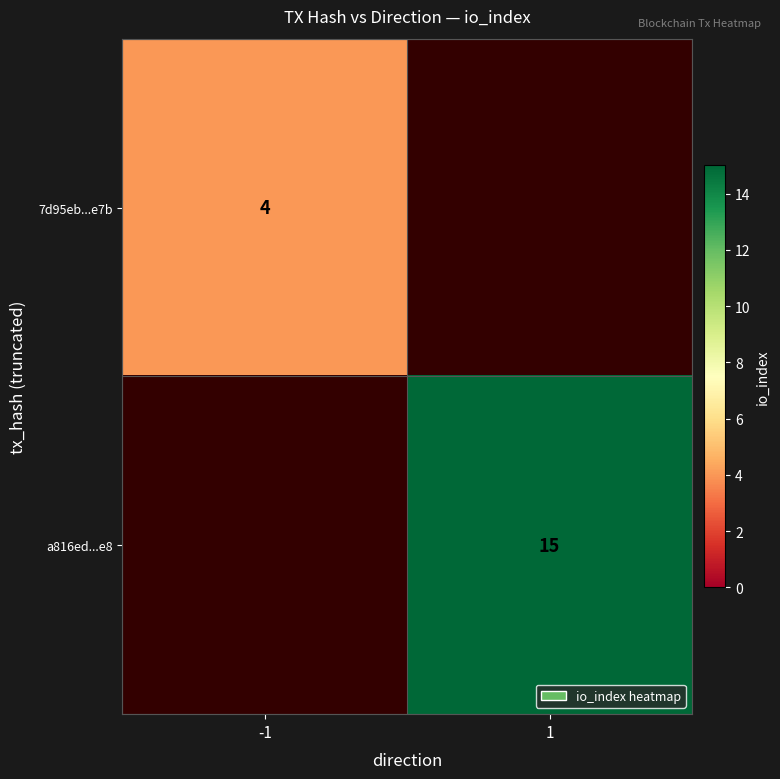

The 7d95eb...e7b series shows 4 at -1. True or false?

True